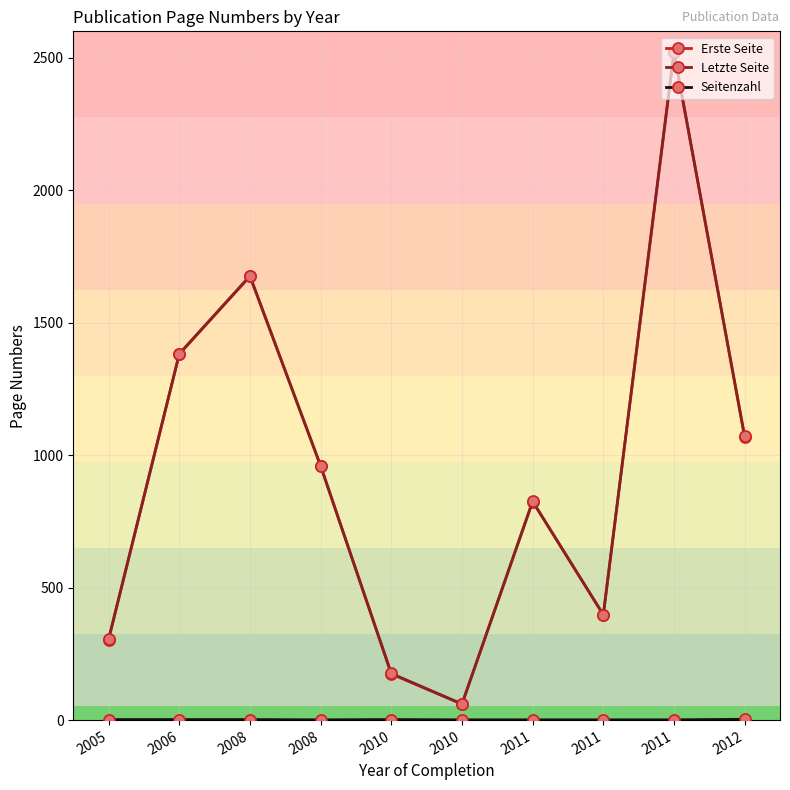

True or false: Erste Seite and Seitenzahl cross at least once.

False